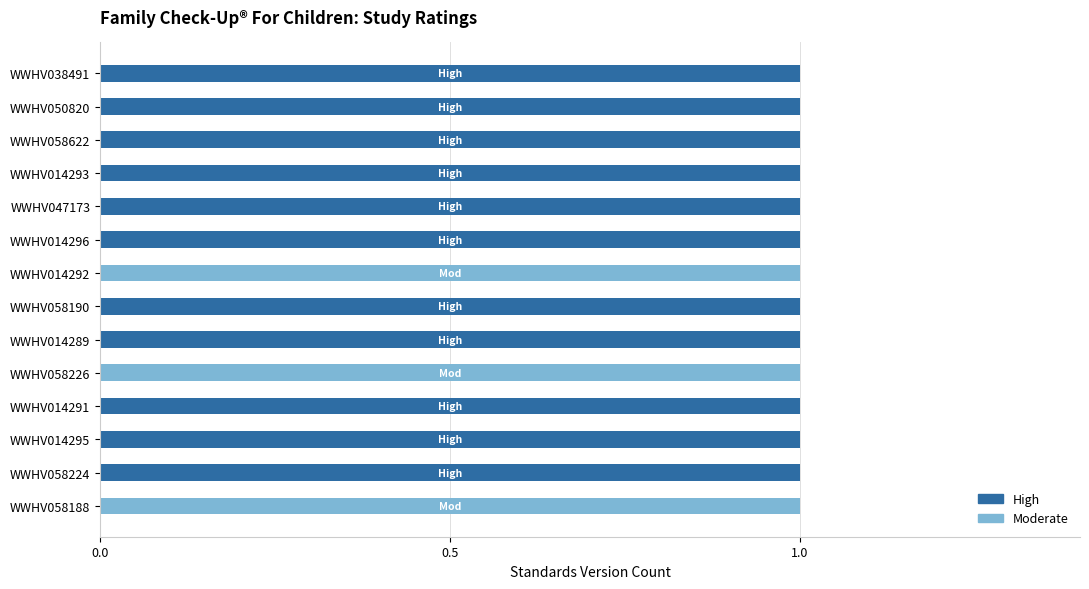

What is the sum of all High values?

11